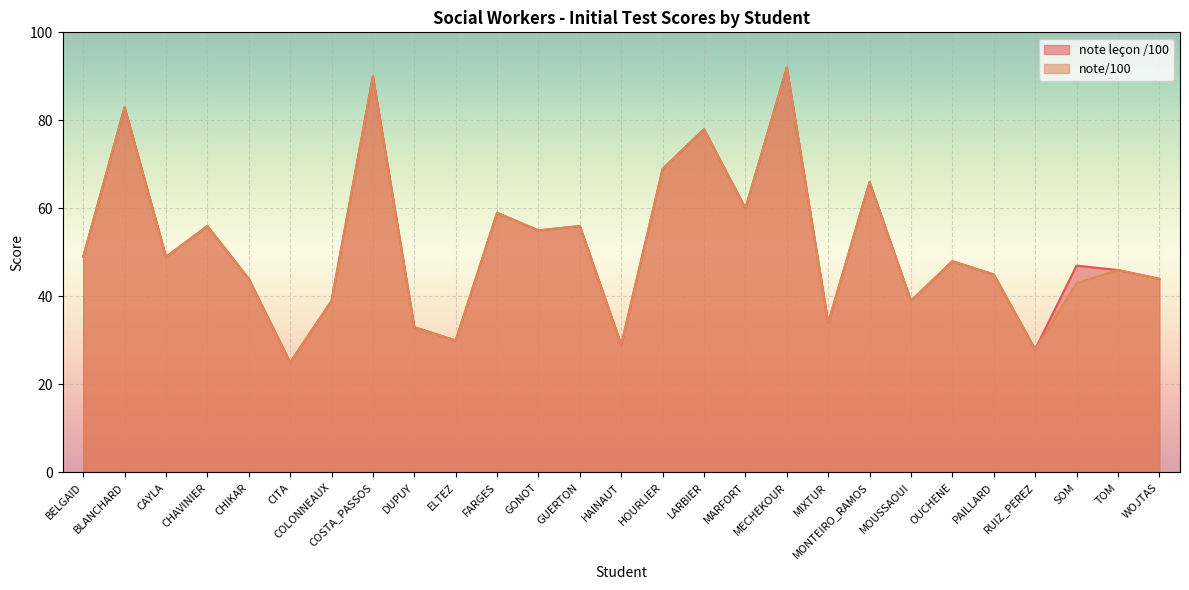

How many lines are shown in the chart?

2